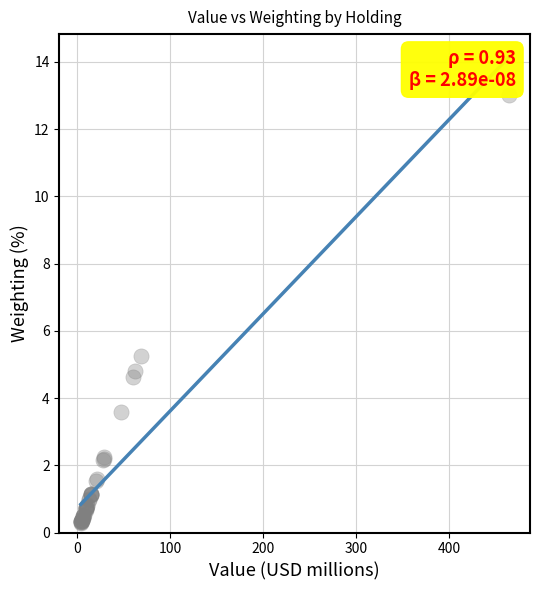

What Y value in the scatter plot is closest to 6?

5.3